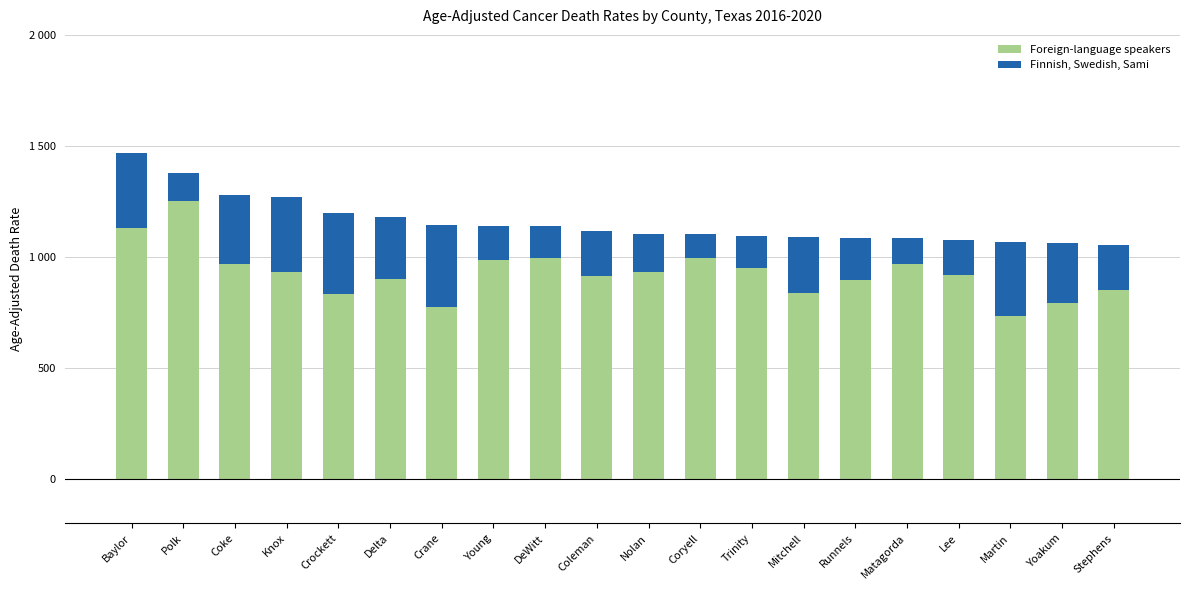

Are the bars horizontal?

No